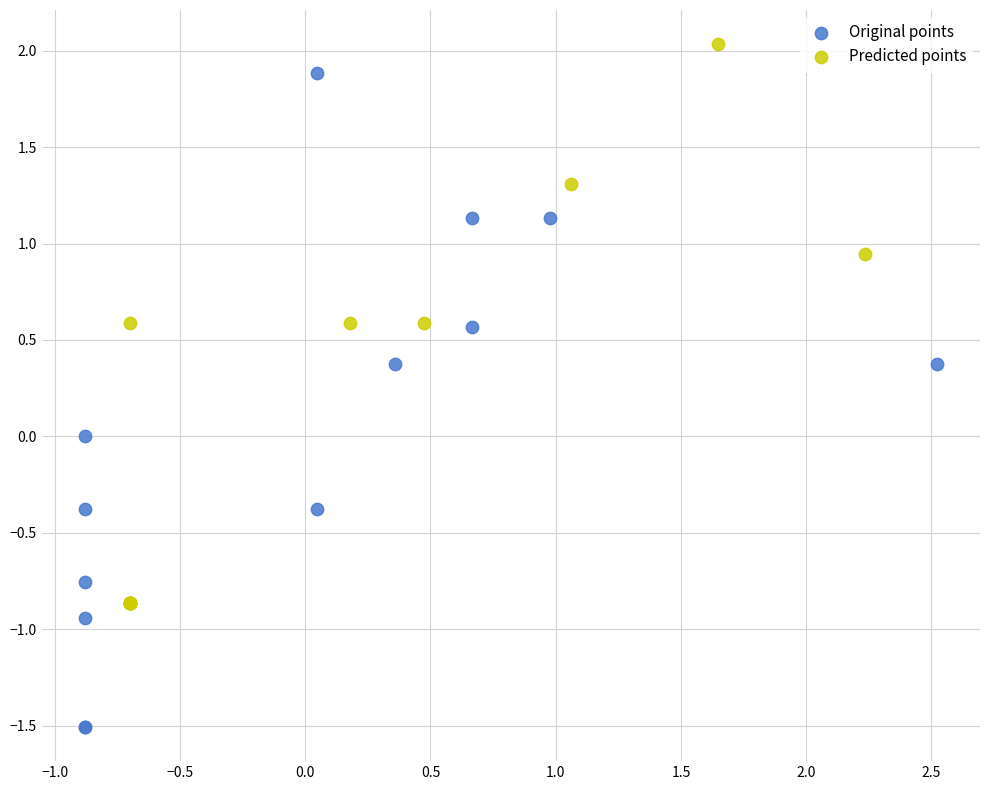

Which series has the largest Y range (max minus min)?

Original points